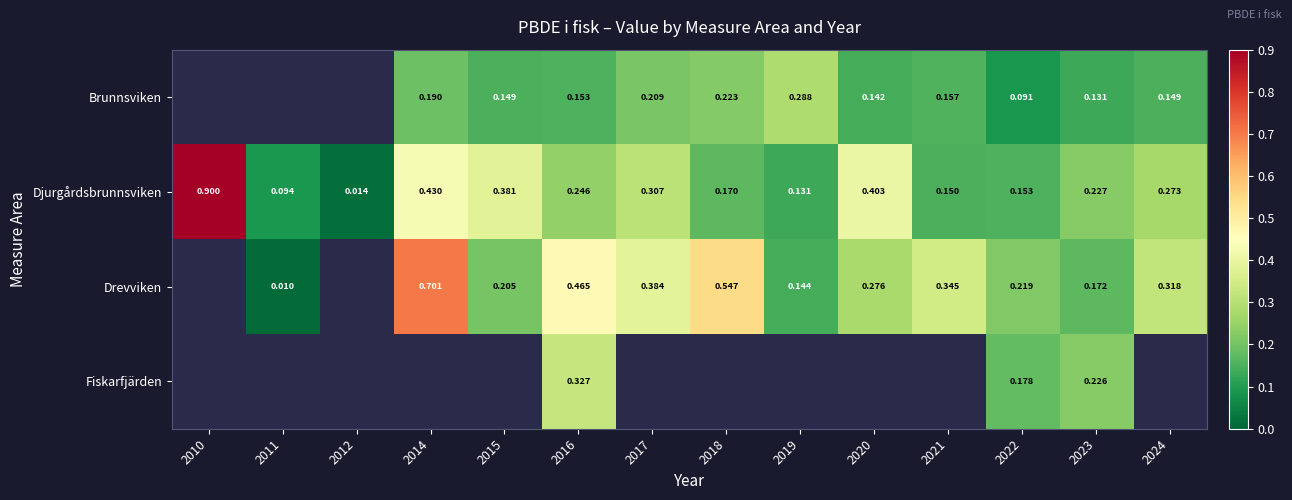

At which category is the sum across all series the highest?

2016